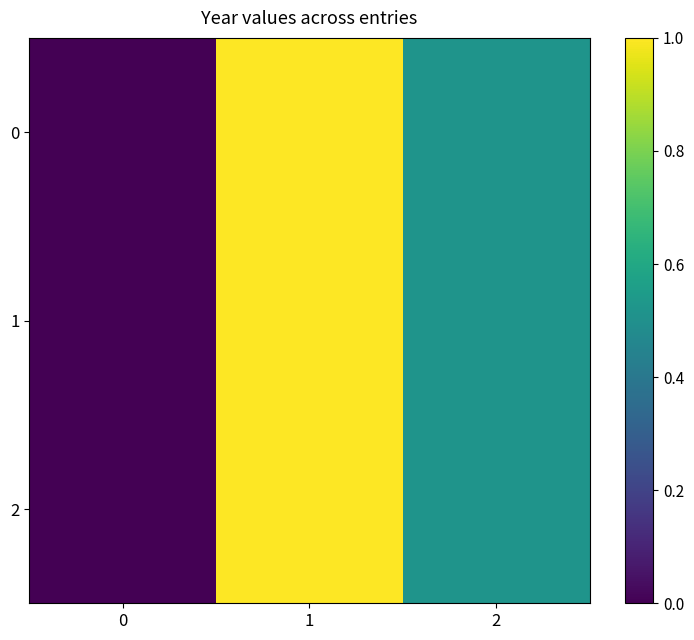

Reading left to right, transcribe all the data shown in this chart.

0: 0=0.0	1=1.0	2=0.5
1: 0=0.0	1=1.0	2=0.5
2: 0=0.0	1=1.0	2=0.5